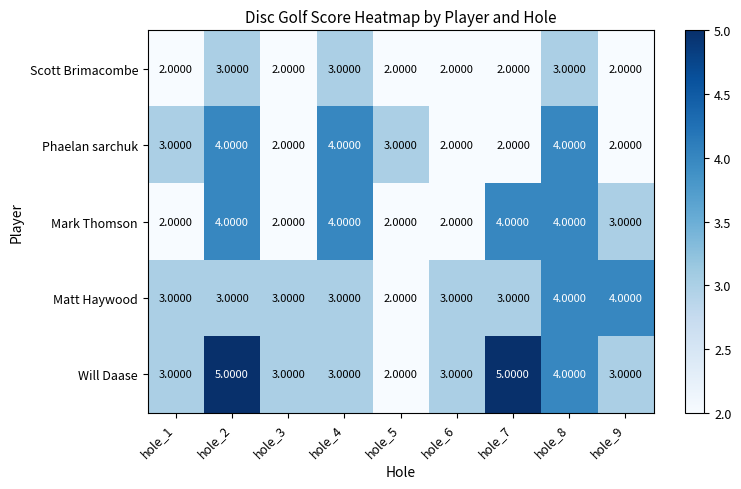

What is the total value across all series at hole_8?

19